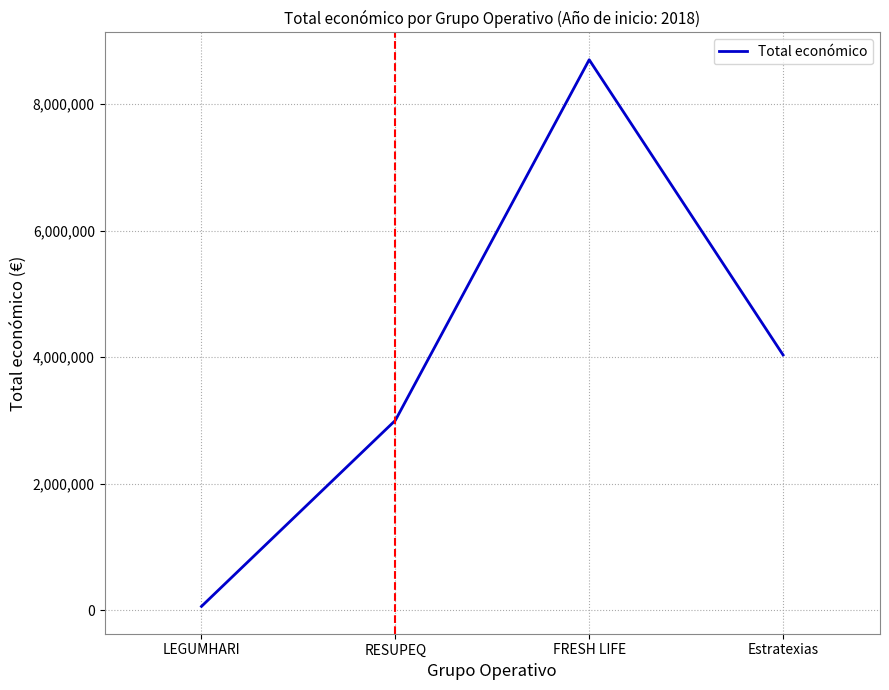

True or false: there are more than 2 points higher than both neighbors.

False